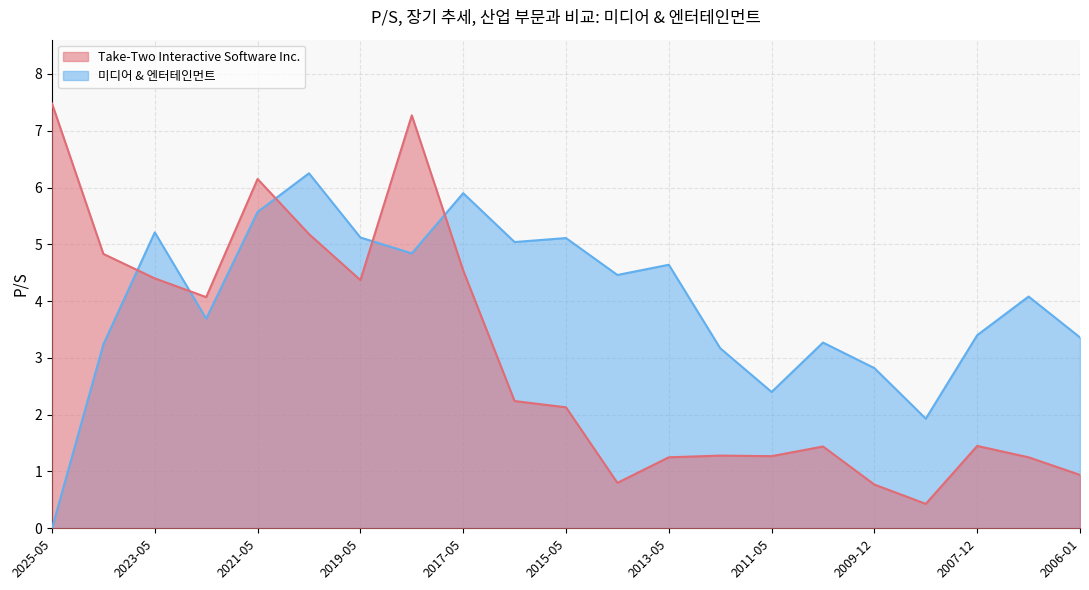

Count the number of categories in the chart.

21